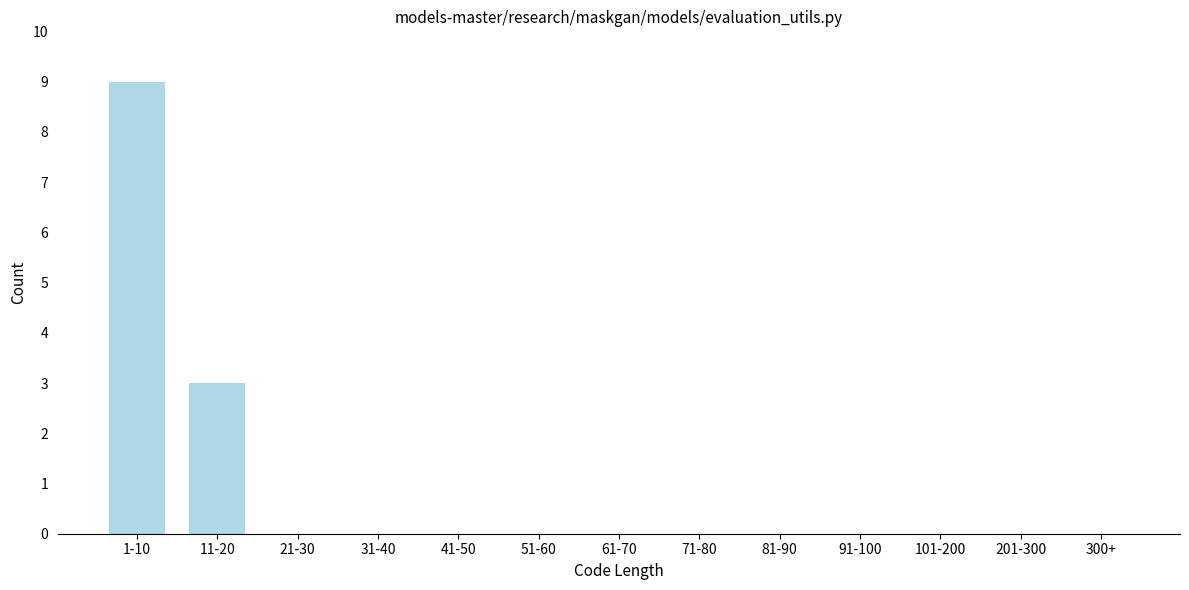

Reading left to right, list all the values displayed in this chart.

1-10=9	11-20=3	21-30=0	31-40=0	41-50=0	51-60=0	61-70=0	71-80=0	81-90=0	91-100=0	101-200=0	201-300=0	300+=0